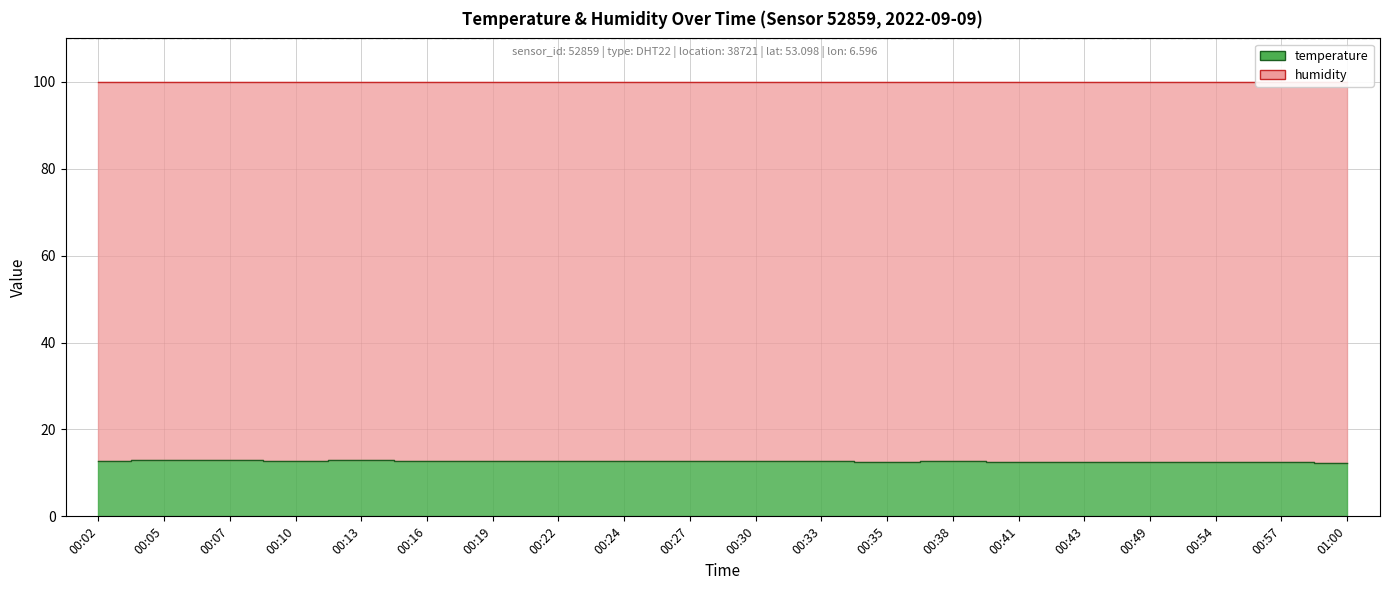

Reading left to right, what are all the values shown in this chart?

12.8	12.9	12.9	12.8	12.9	12.7	12.7	12.7	12.8	12.7	12.7	12.7	12.6	12.7	12.5	12.6	12.5	12.4	12.4	12.3